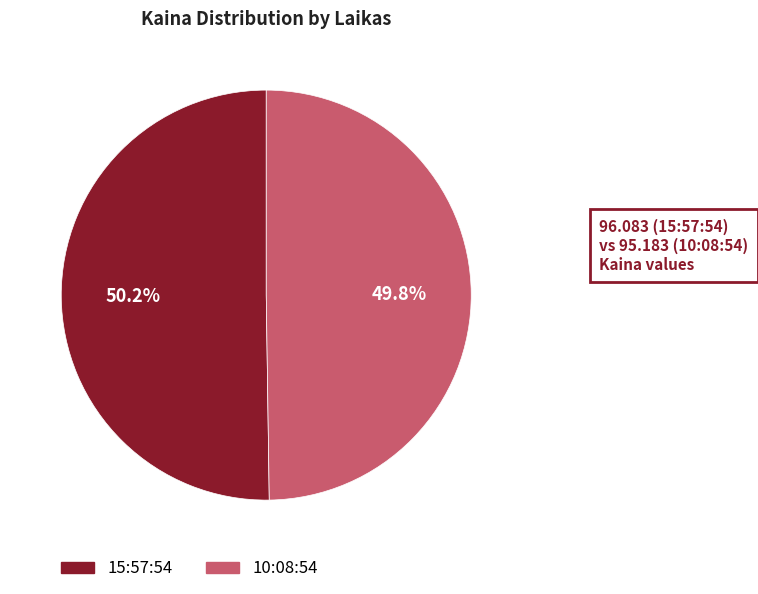

Approximately how many times larger is the value at 10:08:54 compared to 15:57:54?

1.0